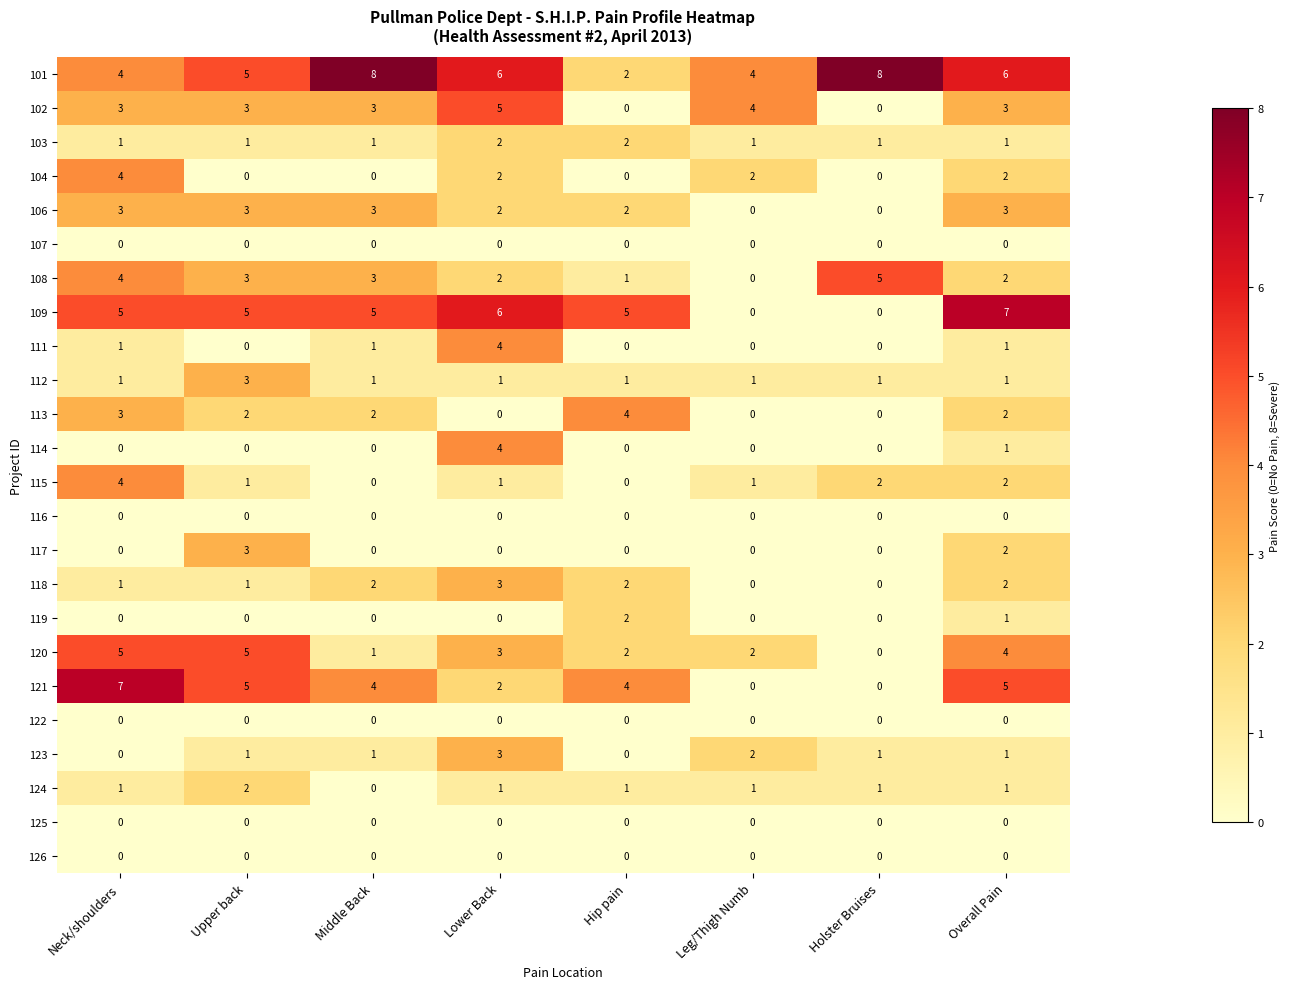

What is the spread (max minus min) of values at Leg/Thigh Numb?

4